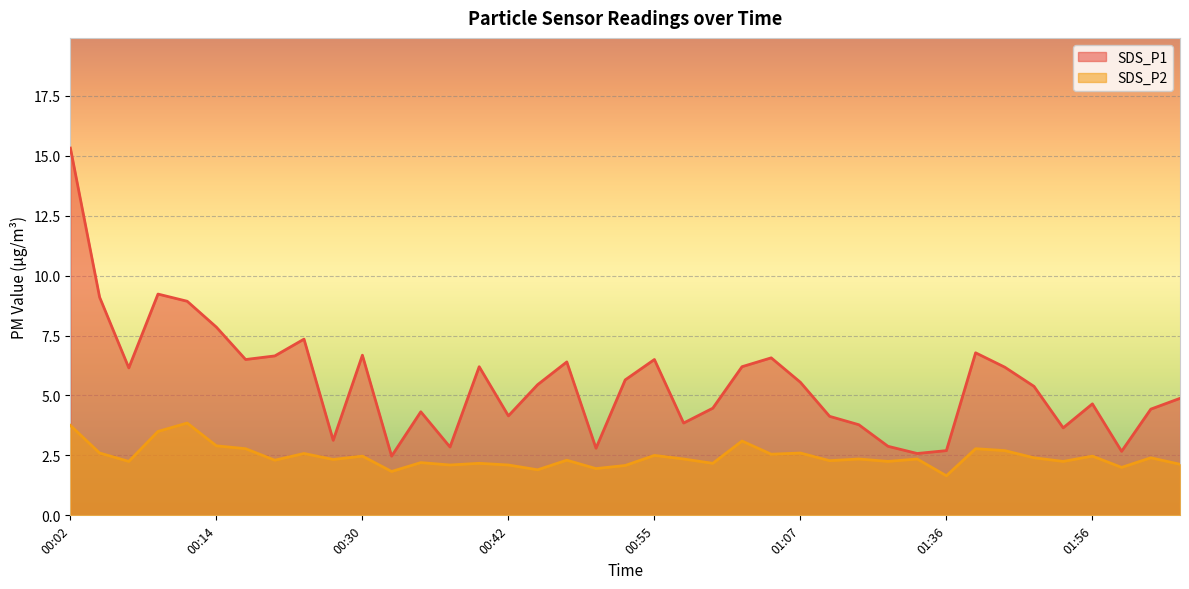

What is the value of the SDS_P2 point at the 4th from the left?

3.5